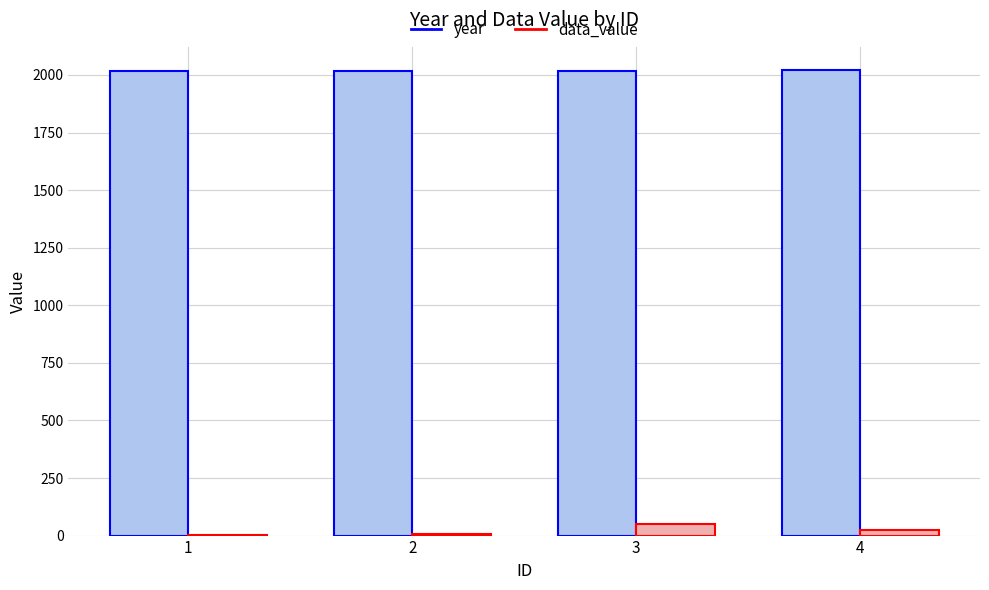

Is the value of year at 4 greater than the value of data_value at 4?

Yes